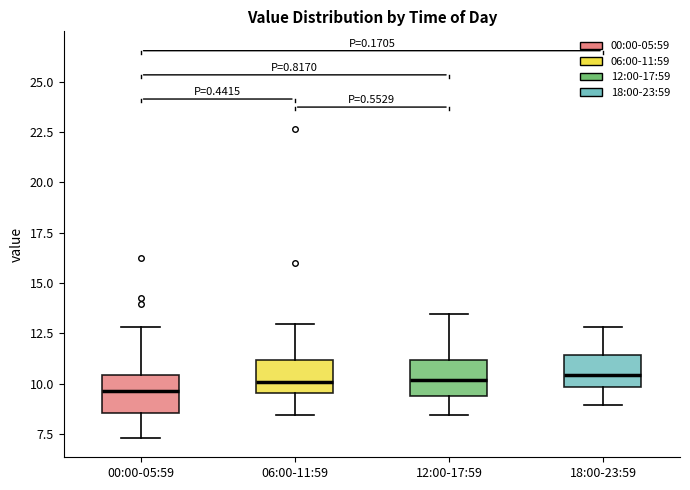

Reading left to right, read every box against the y-axis: the position of its median line, the range the box covers, and the ends of its whiskers. The values are not printed on the chart, so give them approximately, as read against the axis.

00:00-05:59: median 9.5, box 8.5 to 10.5, whiskers 7.5 to 13.0
06:00-11:59: median 10.0, box 9.5 to 11.0, whiskers 8.5 to 13.0
12:00-17:59: median 10.0, box 9.5 to 11.0, whiskers 8.5 to 13.5
18:00-23:59: median 10.5, box 10.0 to 11.5, whiskers 9.0 to 13.0